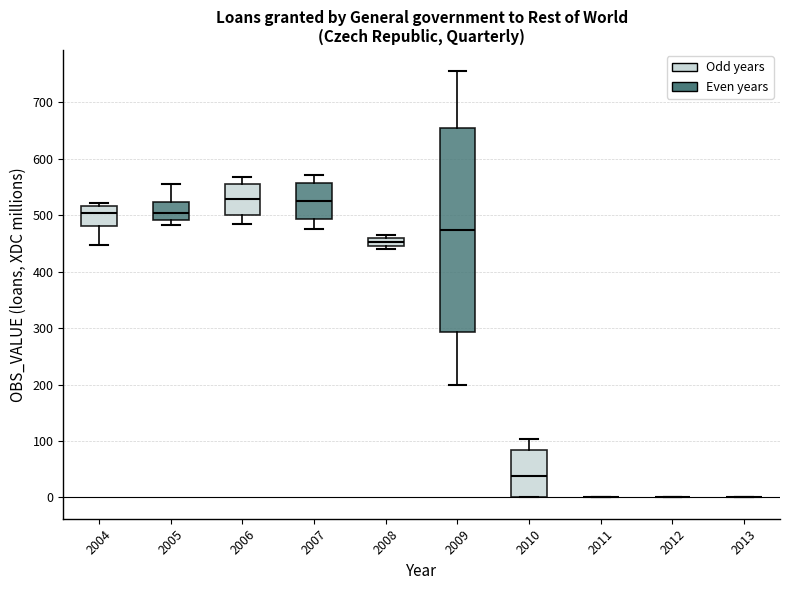

Comparing the boxes themselves (not the whiskers), which one is the tallest?

2009